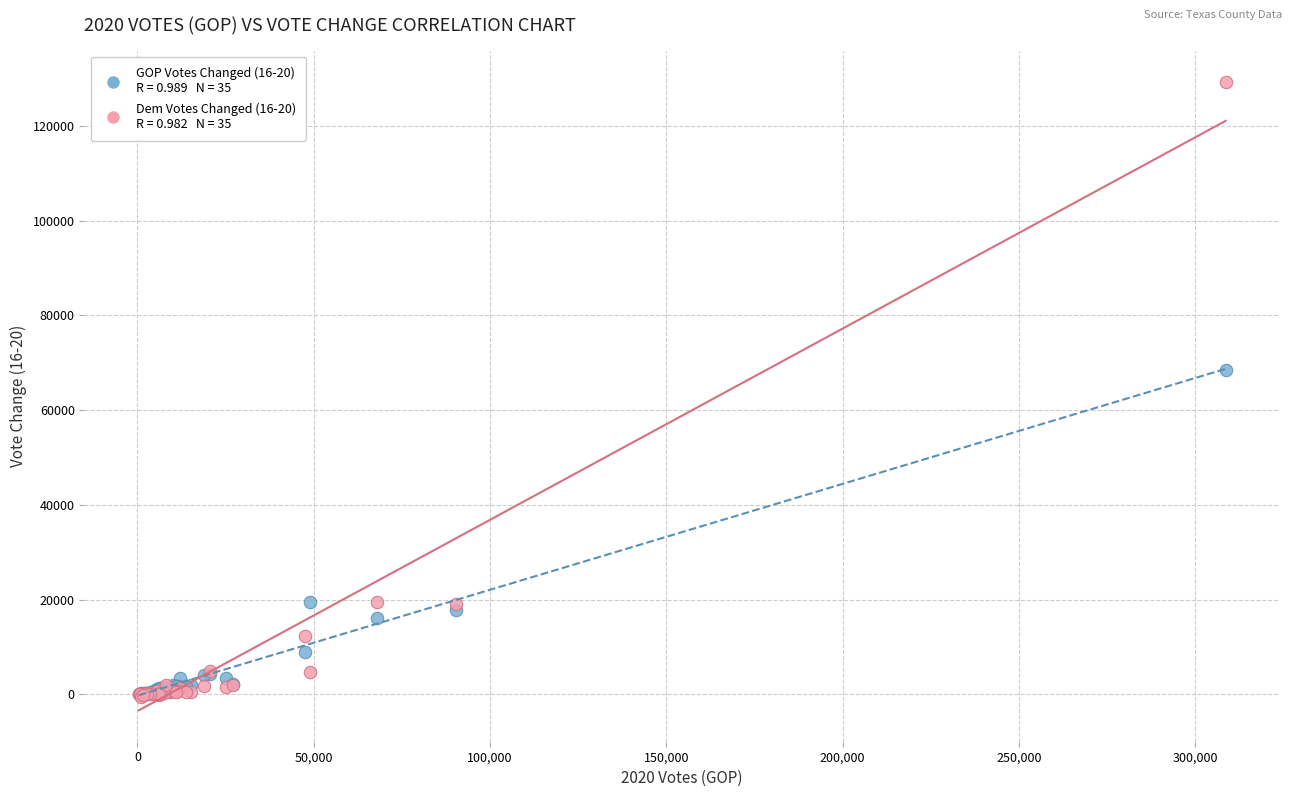

Across all series, what Y value is closest to 64397?

68457